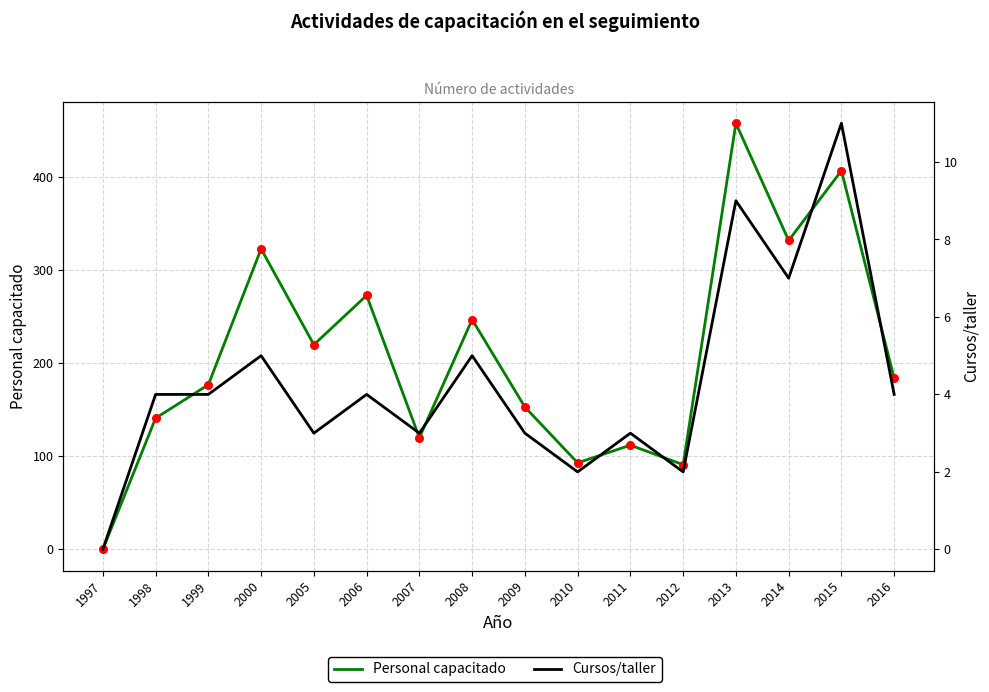

Which series reaches the maximum Y coordinate?

Personal capacitado